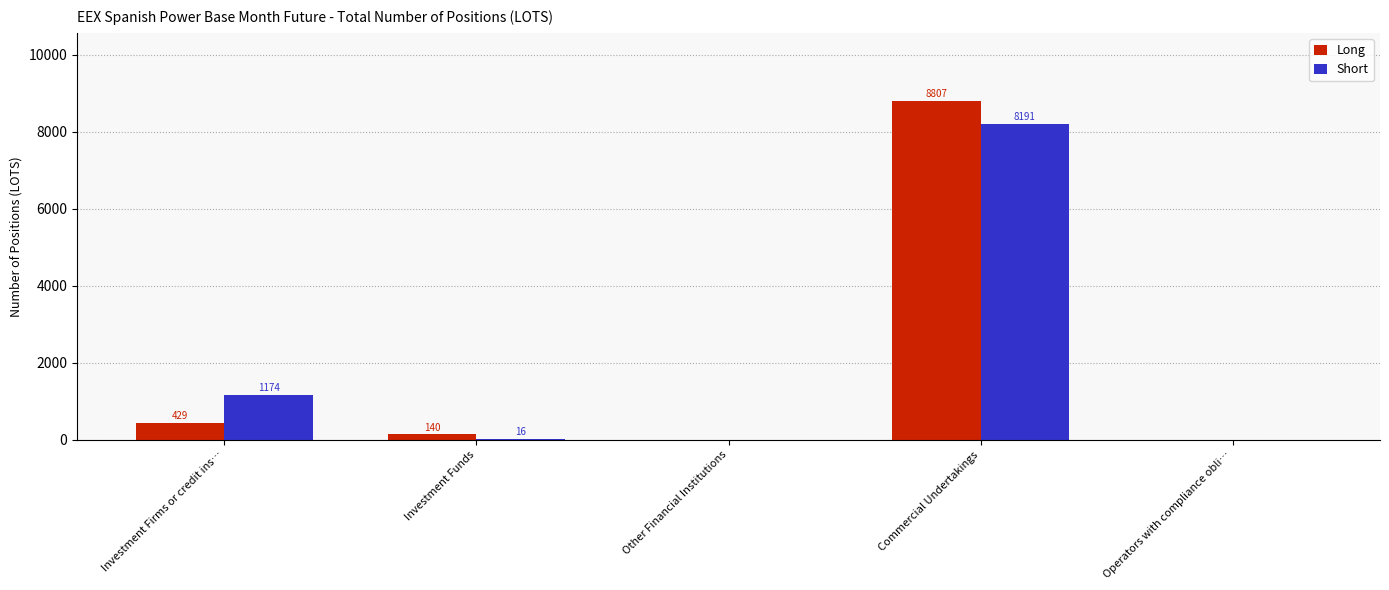

Reading right to left, what are all the values shown in this chart?

Long: 0	8807	0	140	429
Short: 0	8191	0	16	1174